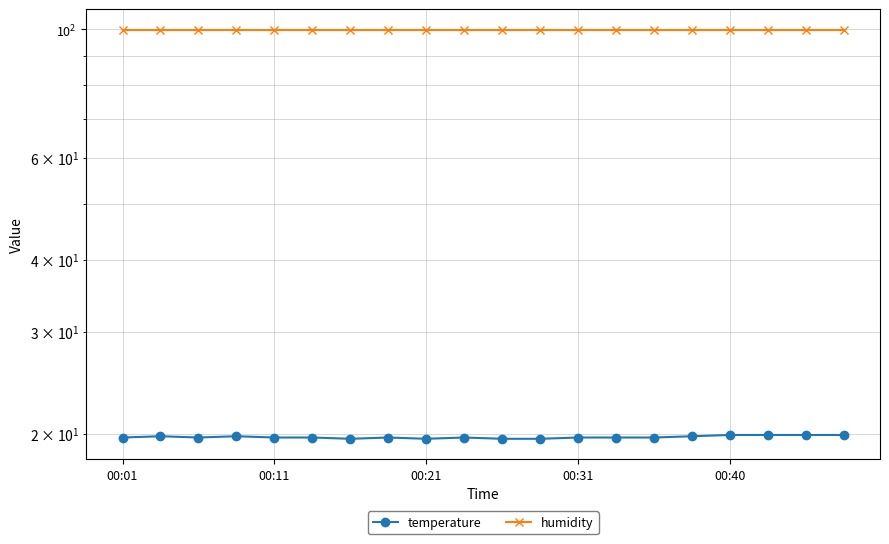

Read the humidity value at 00:21.

99.9